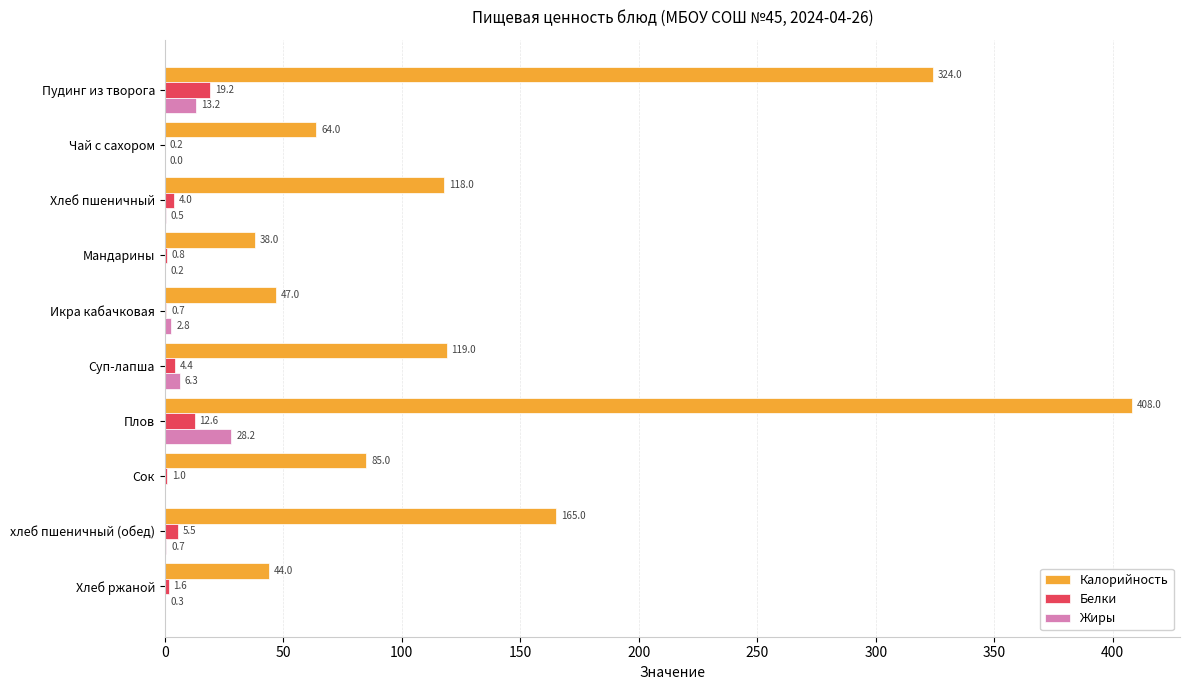

Which series has the largest range (max minus min)?

Калорийность